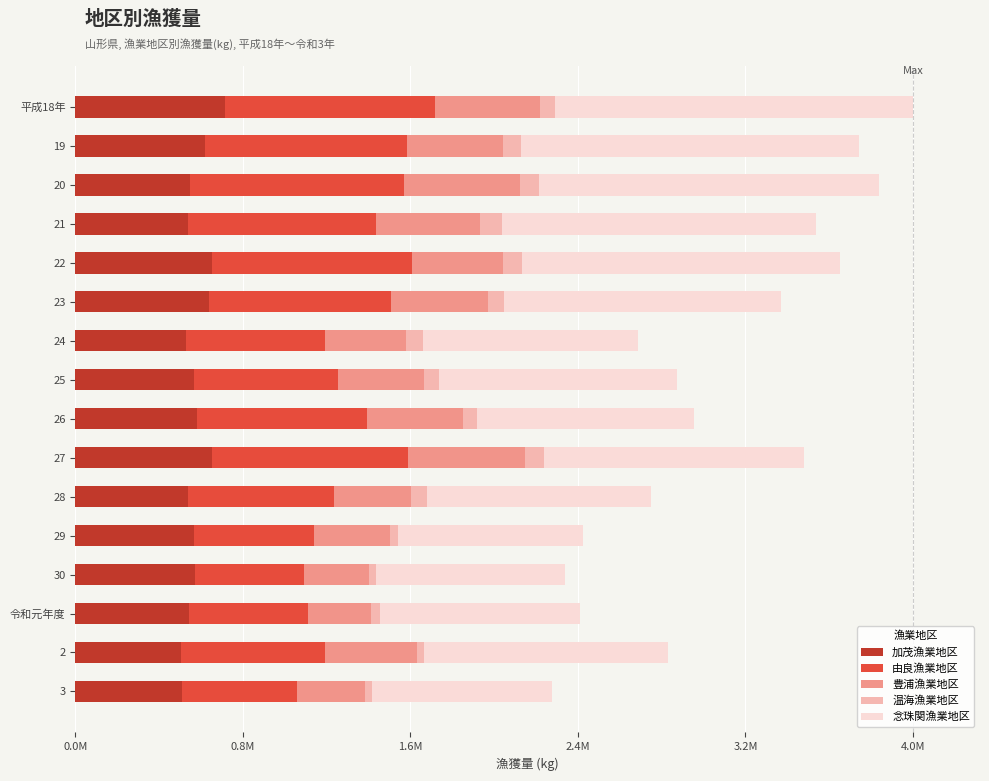

What are all the series names shown in the legend?

加茂漁業地区, 由良漁業地区, 豊浦漁業地区, 温海漁業地区, 念珠関漁業地区